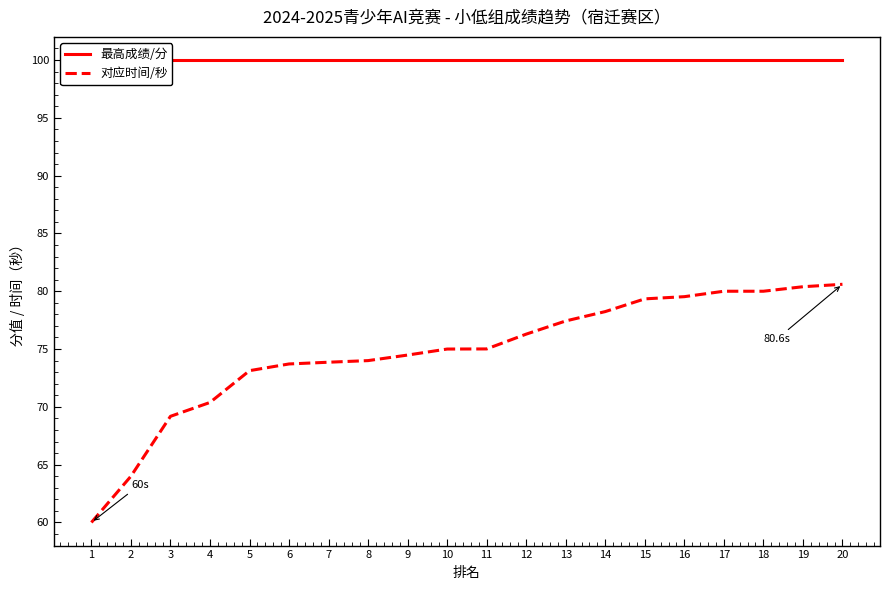

What is the value of the 对应时间/秒 point at the 2nd from the left?

64.0